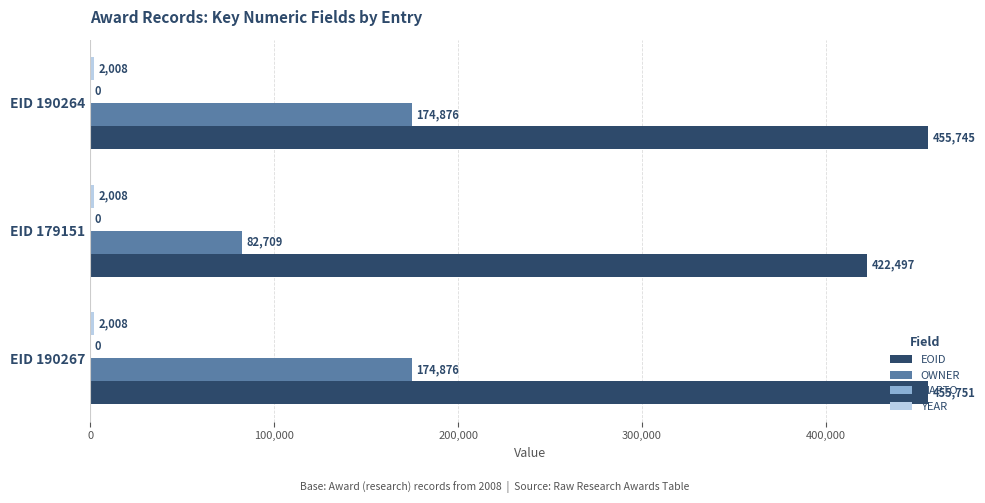

At how many categories does at least one series exceed 214387?

3